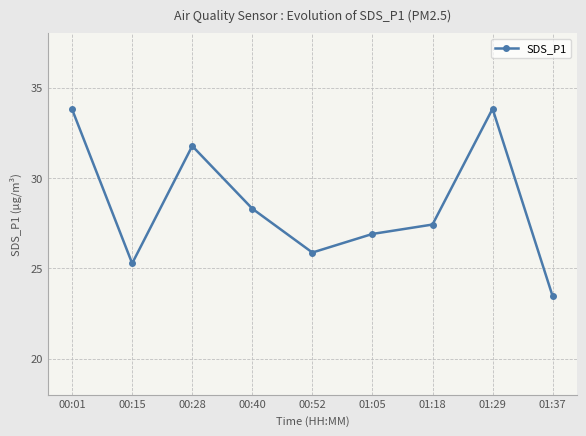

Between 00:52 and 00:01, which is larger?

00:01